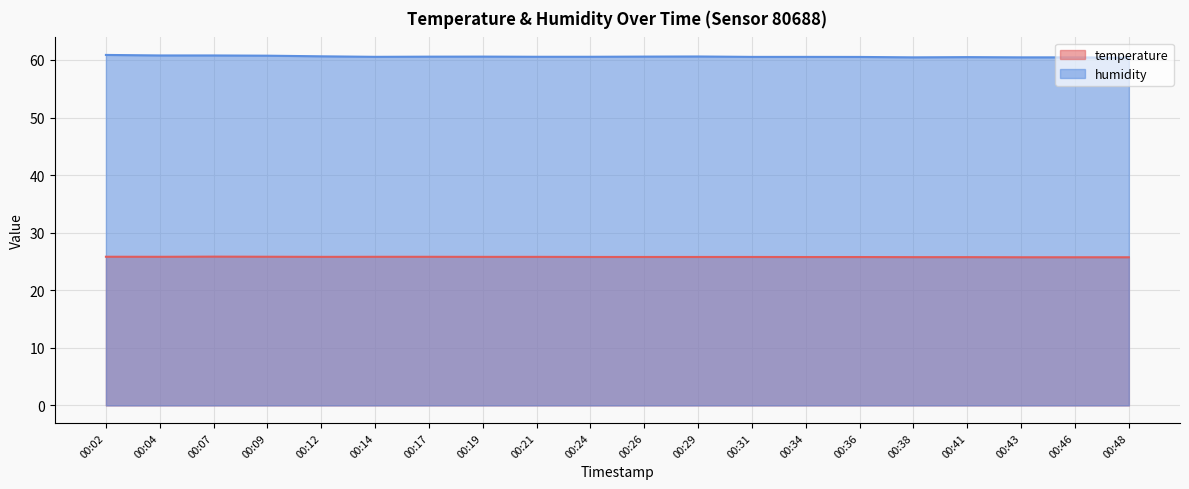

What is the highest value of the temperature series?

25.8